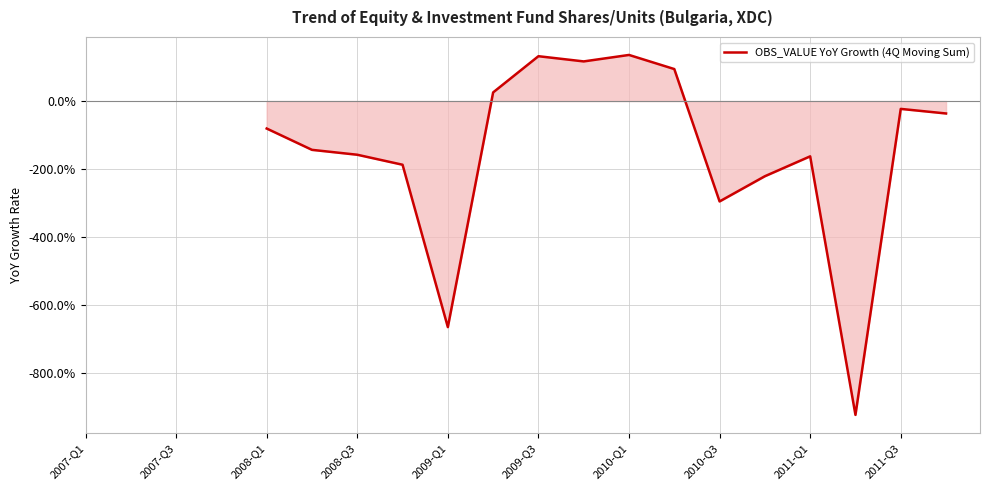

What is the minimum value shown in the chart?

-9.2